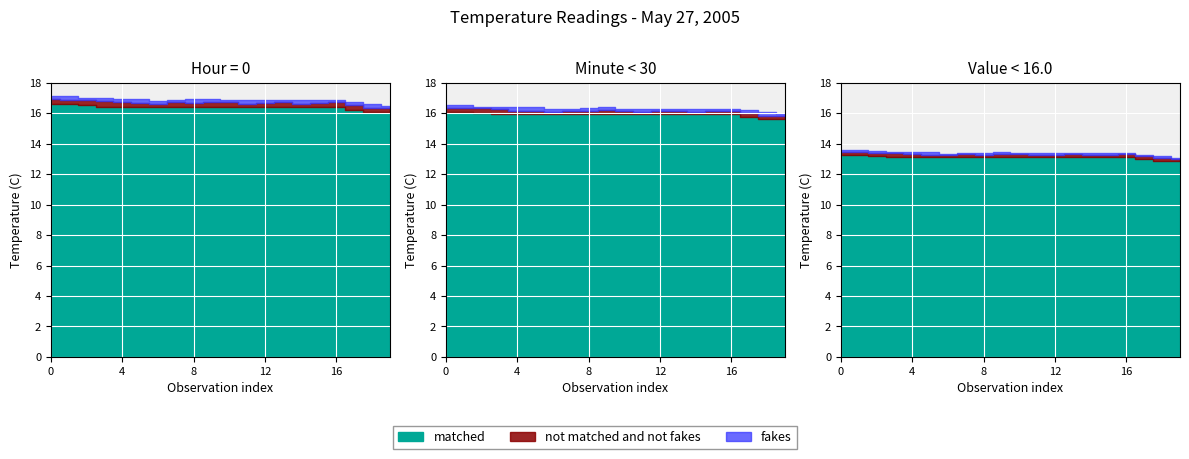

List the series in order of their peak value, lowest first.

fakes, not matched and not fakes, matched